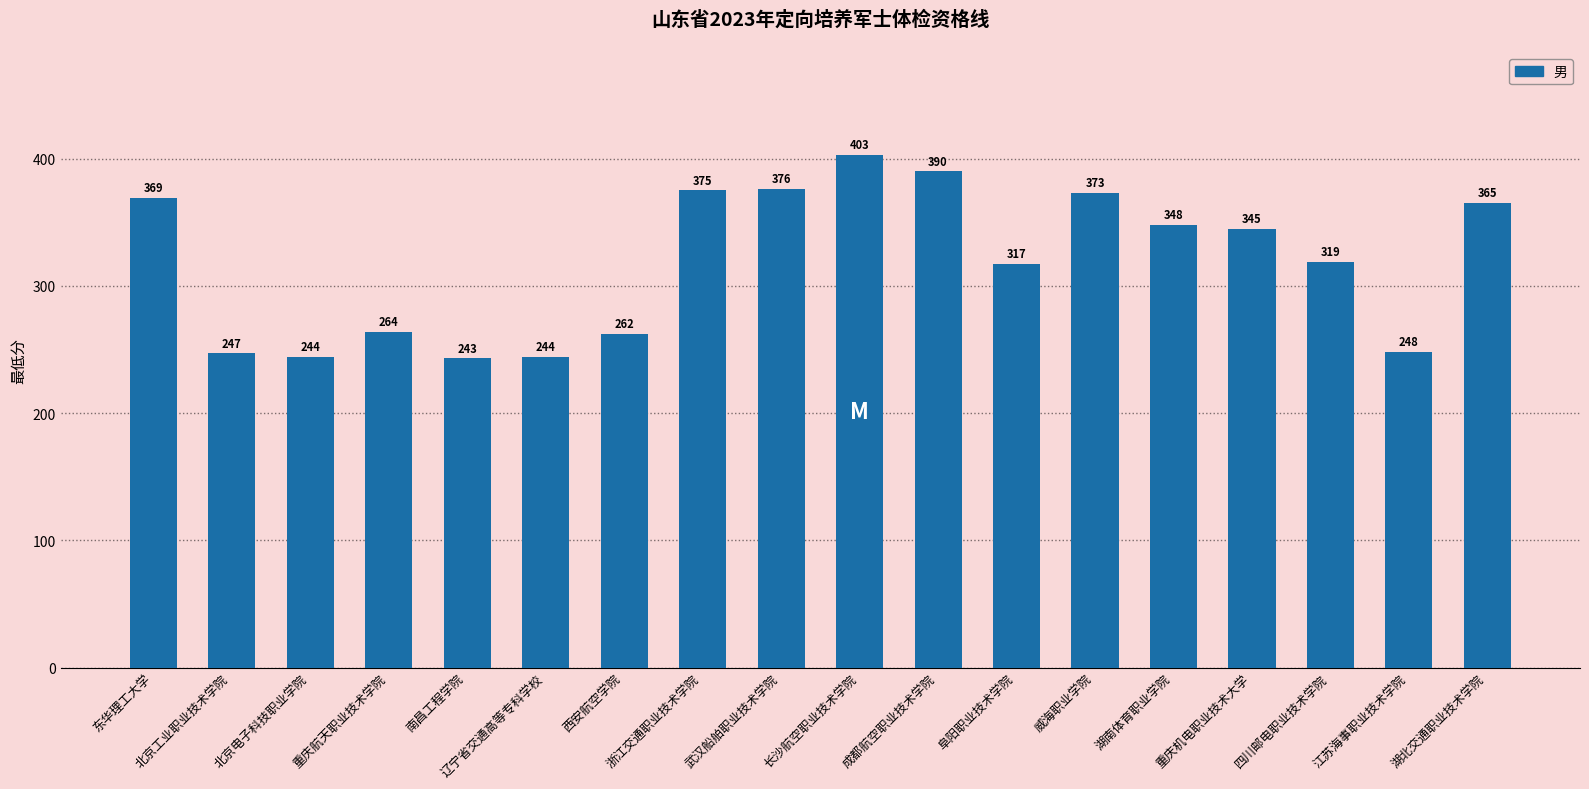

Reading right to left, extract all data points from this chart.

365	248	319	345	348	373	317	390	403	376	375	262	244	243	264	244	247	369